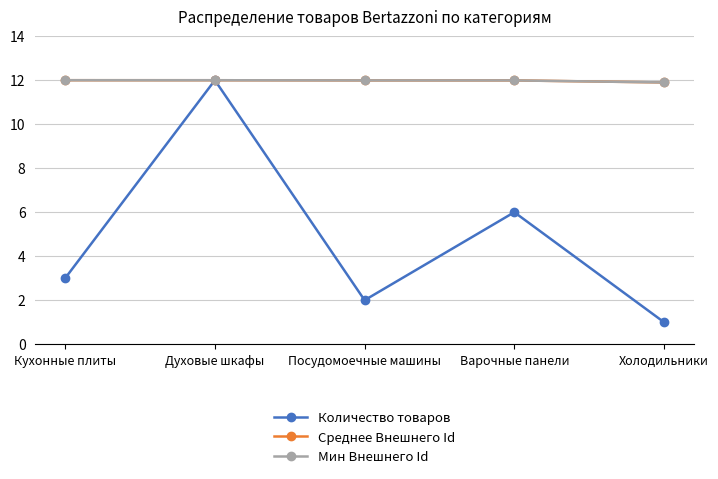

The value of Мин Внешнего Id at Духовые шкафы is 12.0. True or false?

True